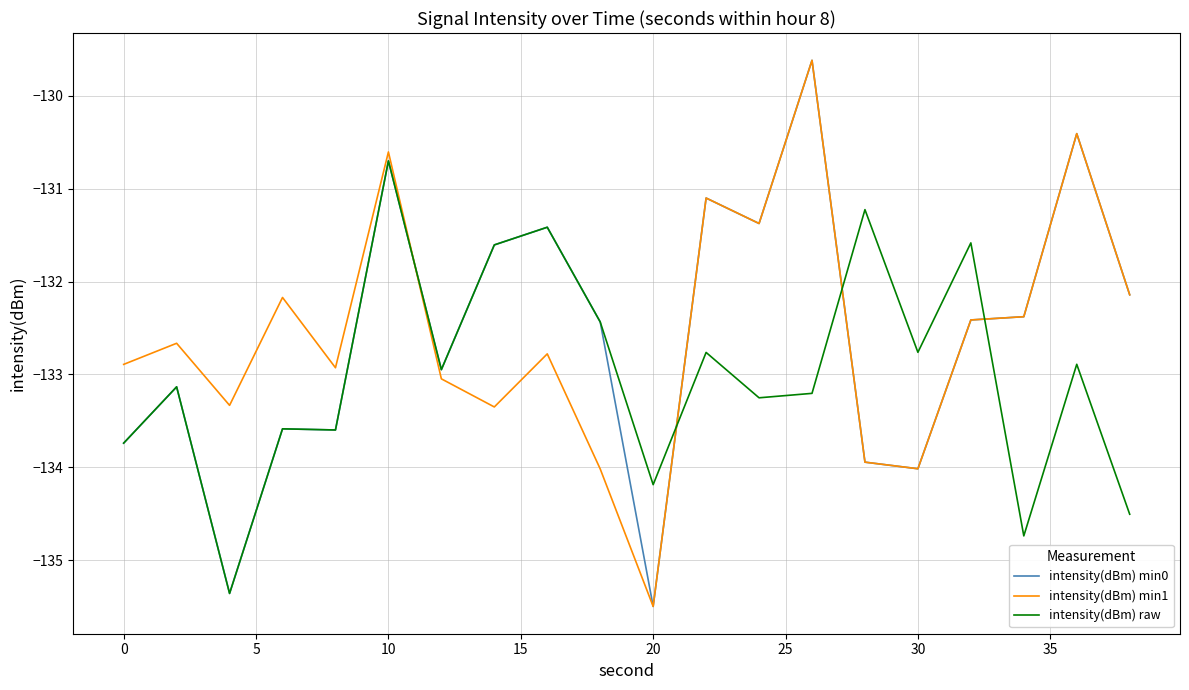

What is the smallest value displayed?

-135.5